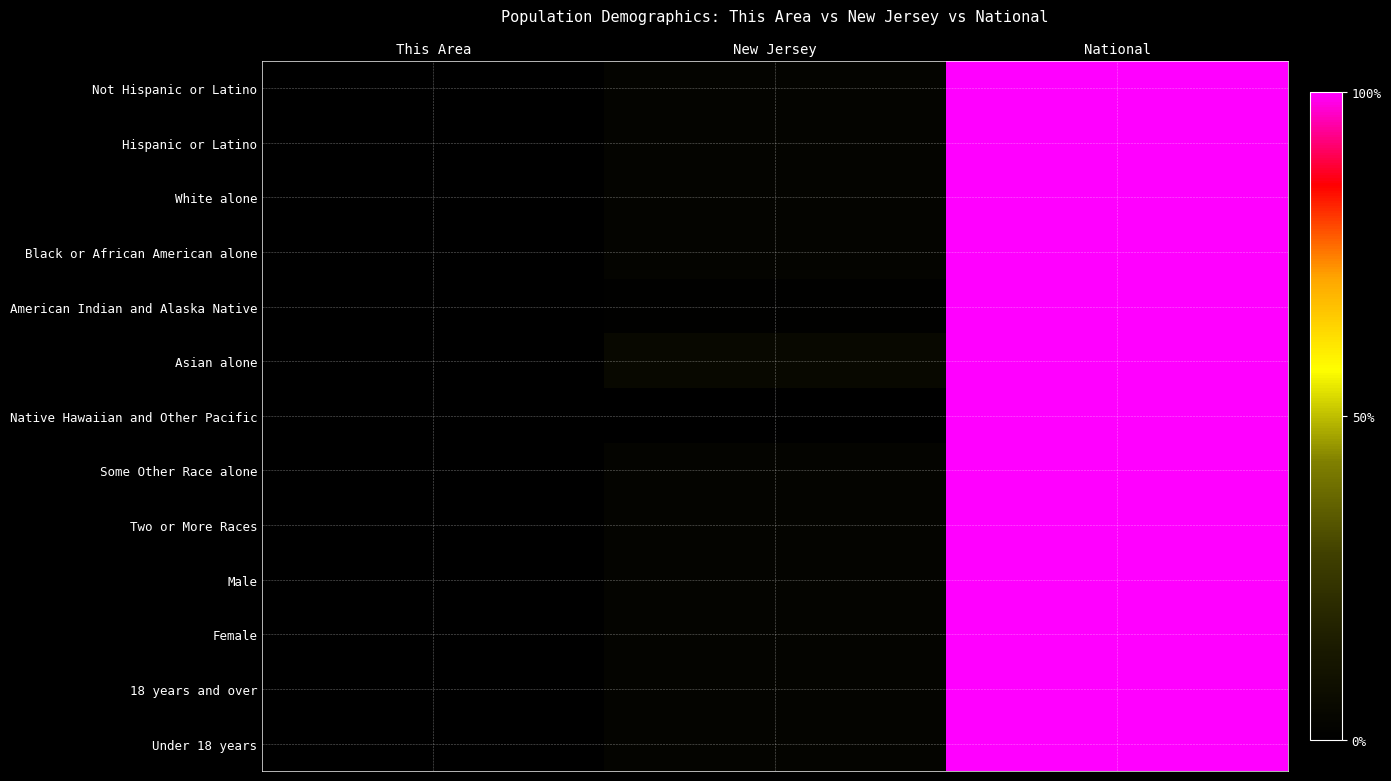

What is the total value across all series at National?

13.0